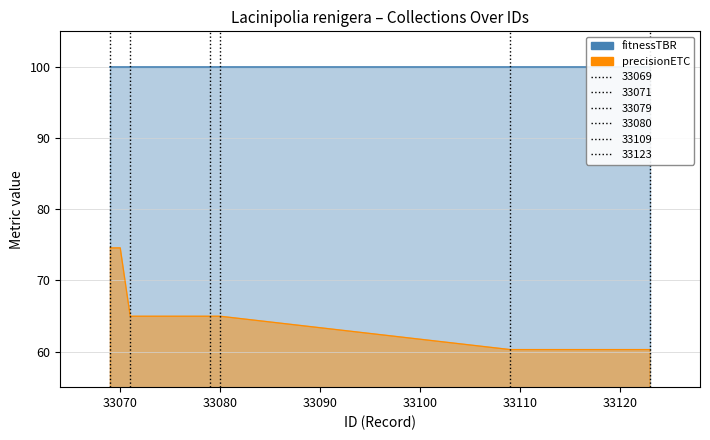

How many data points does each series have?

9